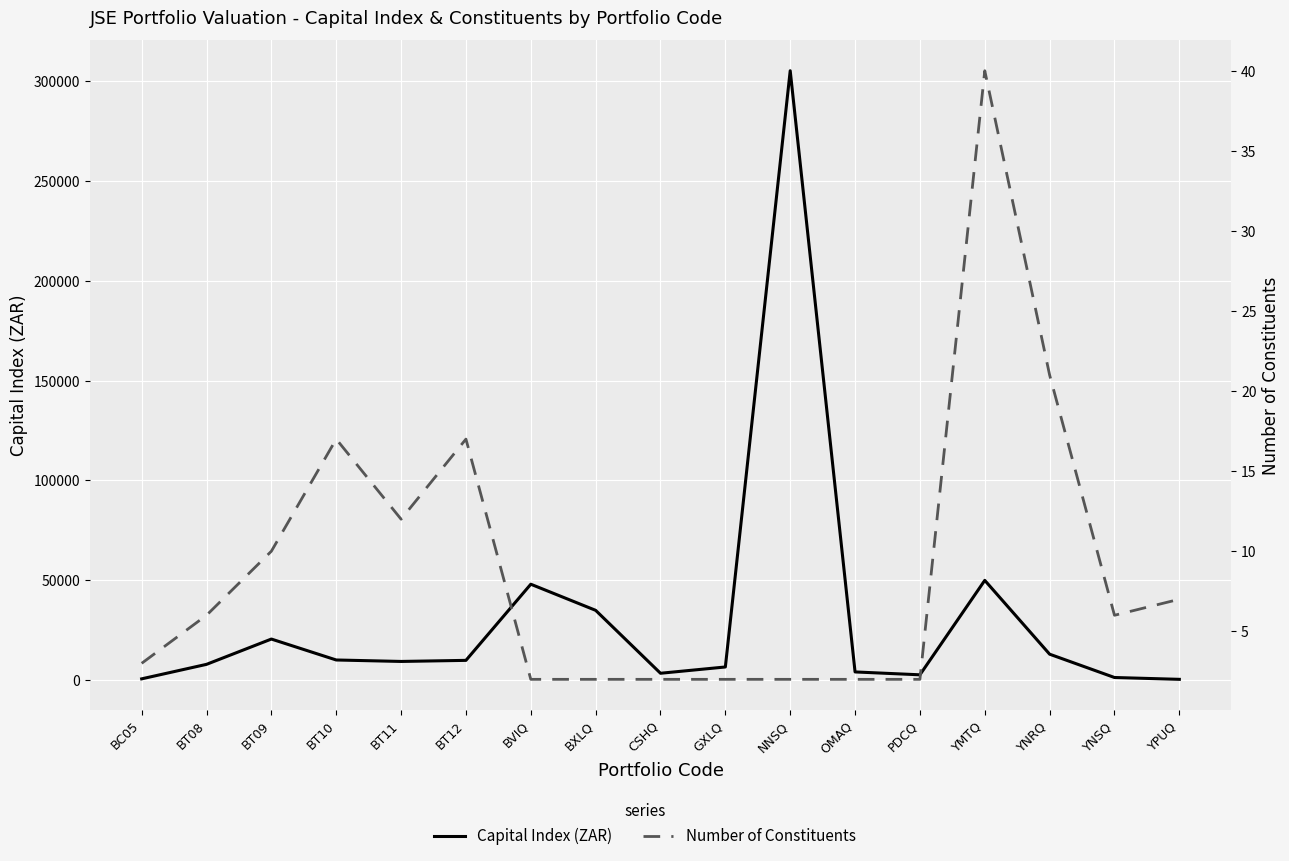

What is the difference between the Number of Constituents values at GXLQ and YPUQ?

5.0